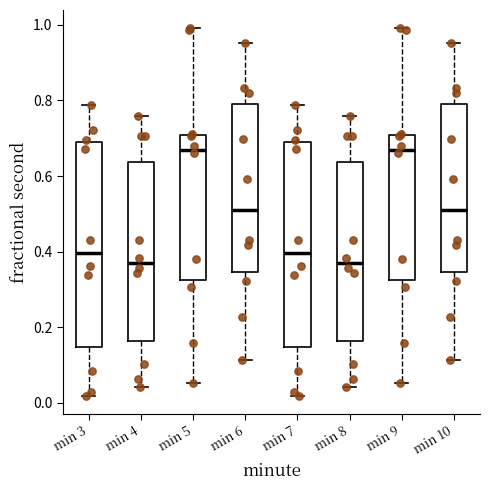

Reading left to right, read every box against the y-axis: the position of its median line, the range the box covers, and the ends of its whiskers. The values are not printed on the chart, so give them approximately, as read against the axis.

min 3: median 0.40, box 0.14 to 0.68, whiskers 0.02 to 0.78
min 4: median 0.38, box 0.16 to 0.64, whiskers 0.04 to 0.76
min 5: median 0.68, box 0.32 to 0.70, whiskers 0.06 to 1.00
min 6: median 0.52, box 0.34 to 0.78, whiskers 0.12 to 0.96
min 7: median 0.40, box 0.14 to 0.68, whiskers 0.02 to 0.78
min 8: median 0.38, box 0.16 to 0.64, whiskers 0.04 to 0.76
min 9: median 0.68, box 0.32 to 0.70, whiskers 0.06 to 1.00
min 10: median 0.52, box 0.34 to 0.78, whiskers 0.12 to 0.96